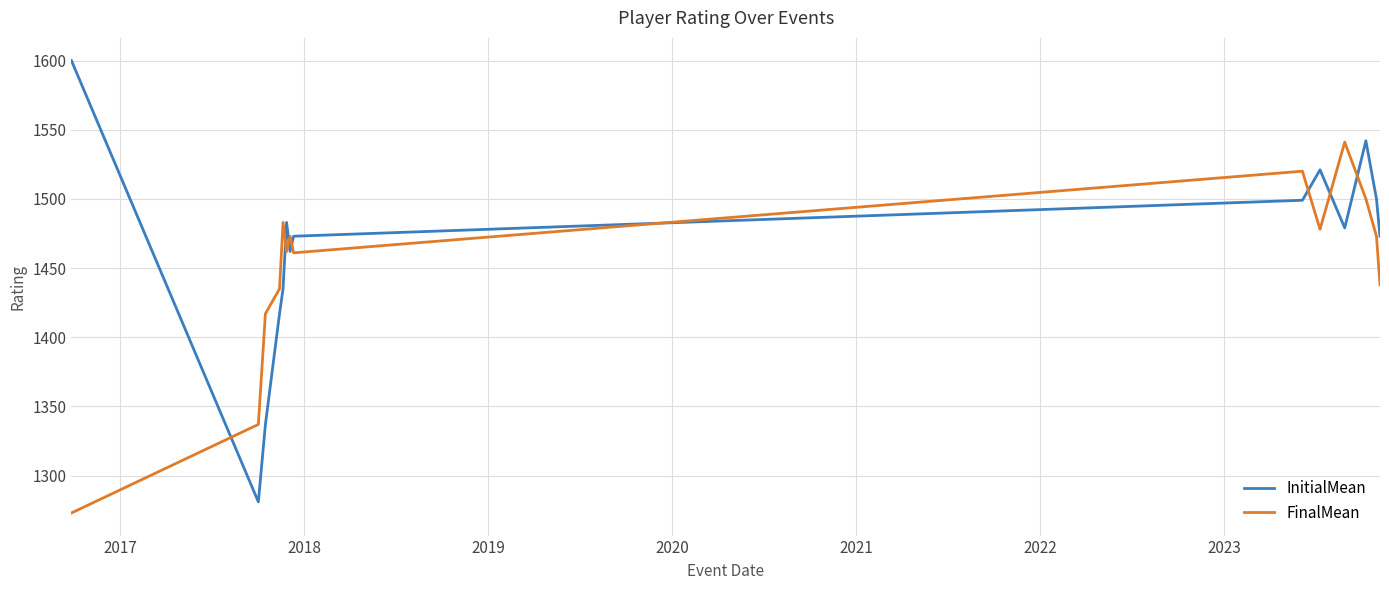

Rank the series by their maximum value, from lowest to highest.

FinalMean, InitialMean